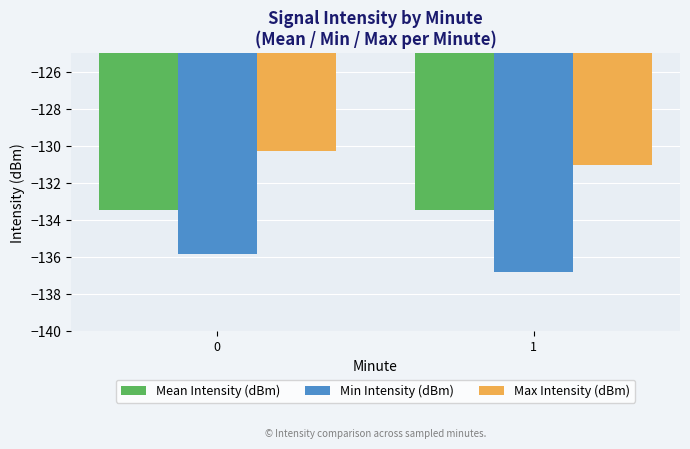

List the series in order of their overall mean, lowest first.

Min Intensity (dBm), Mean Intensity (dBm), Max Intensity (dBm)